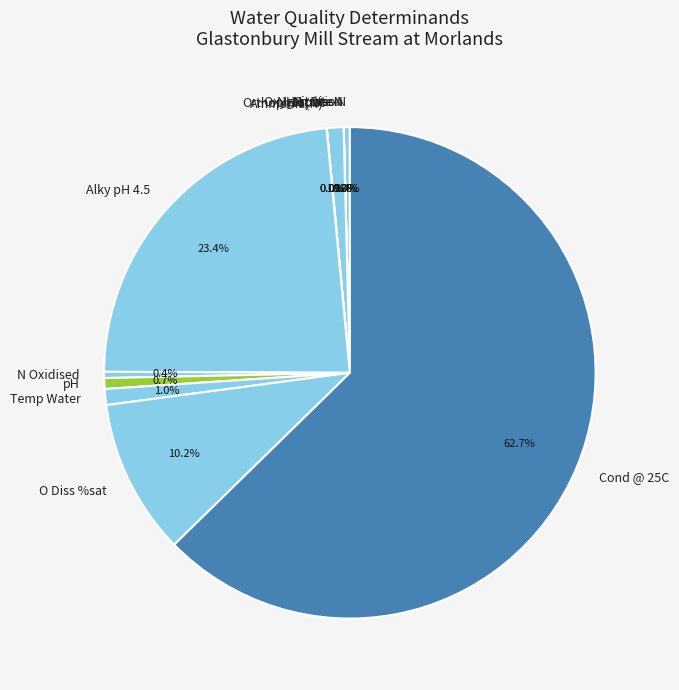

What is the largest slice in the pie chart?

Cond @ 25C